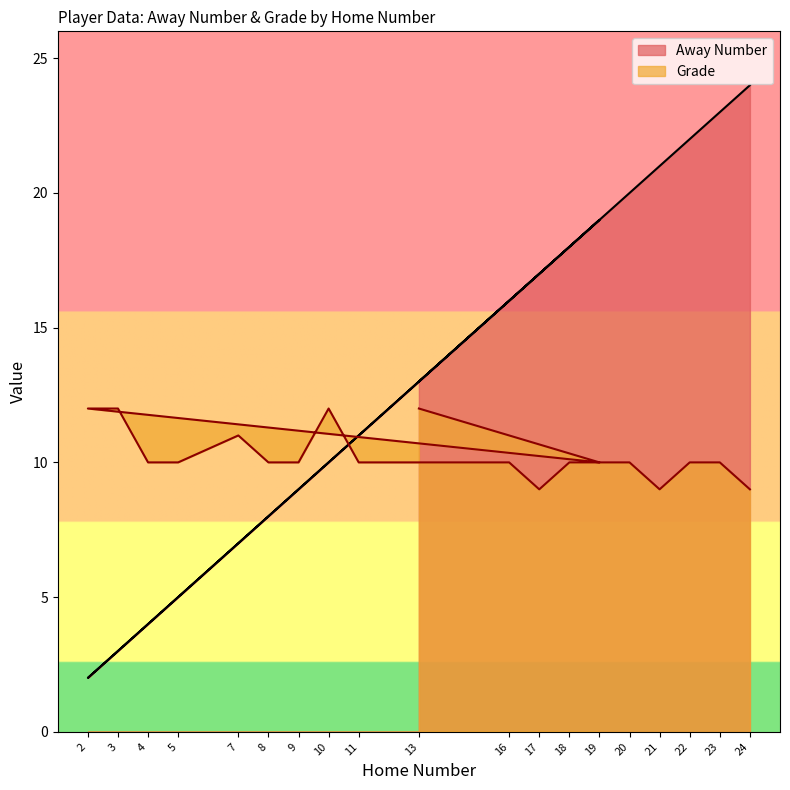

Does the chart display data point markers on the line(s)?

No